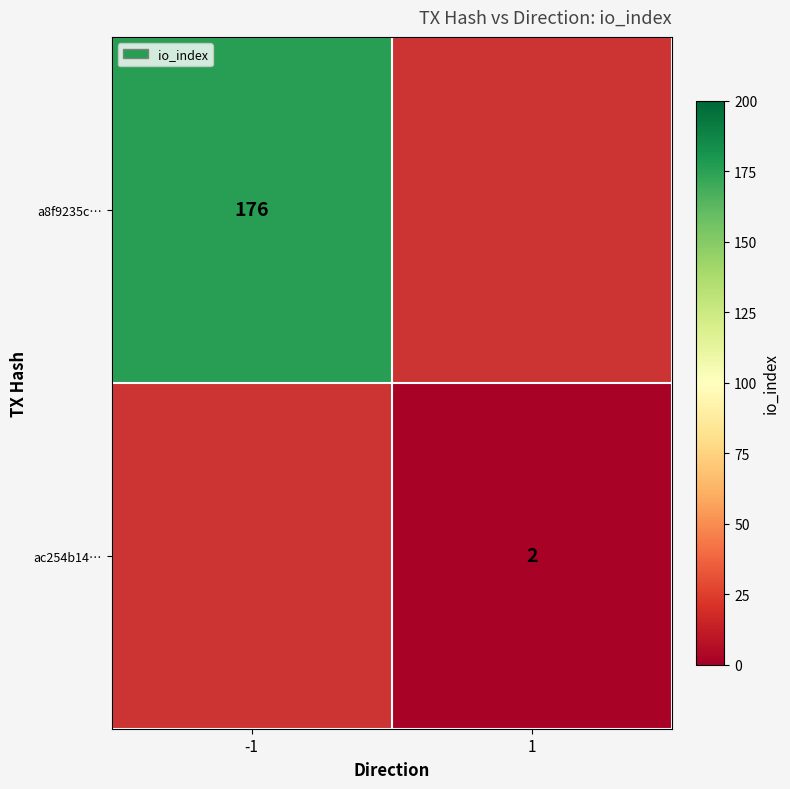

Is it true that ac254b14… equals 2 at 1?

True